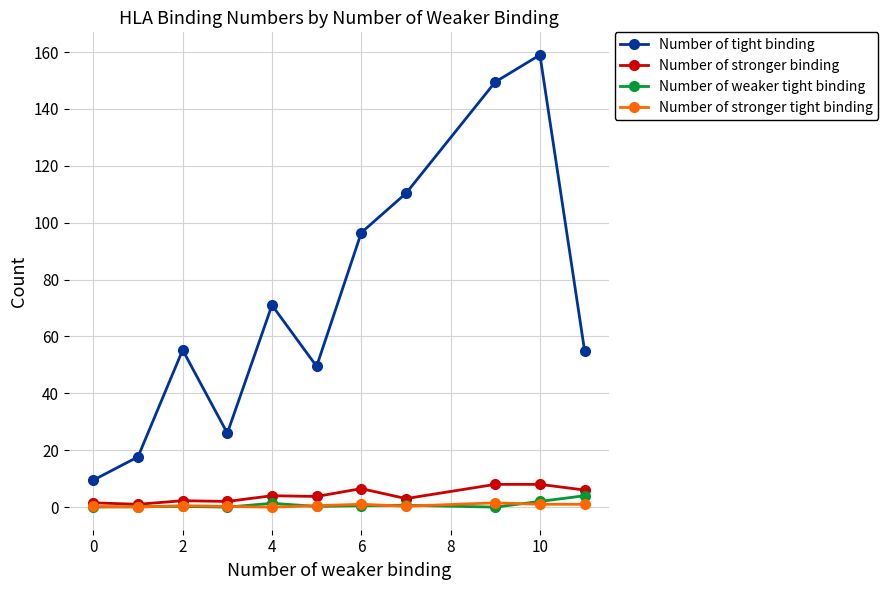

In Number of weaker tight binding, how many points are lower than both neighbors (excluding endpoints)?

3